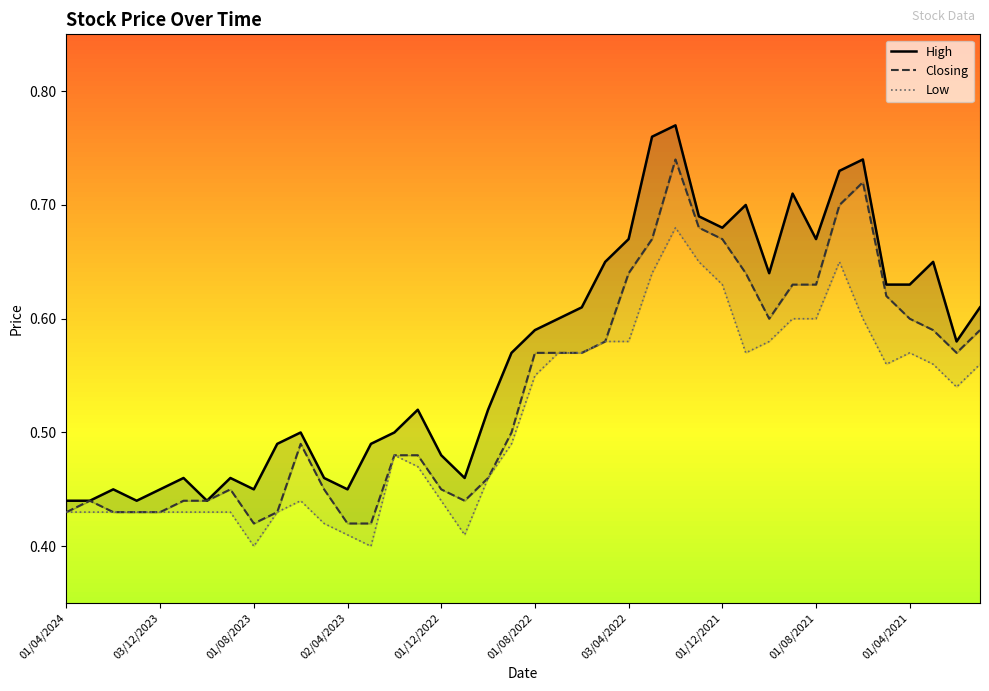

What is the difference between the maximum and second lowest values in the Low series?

0.3